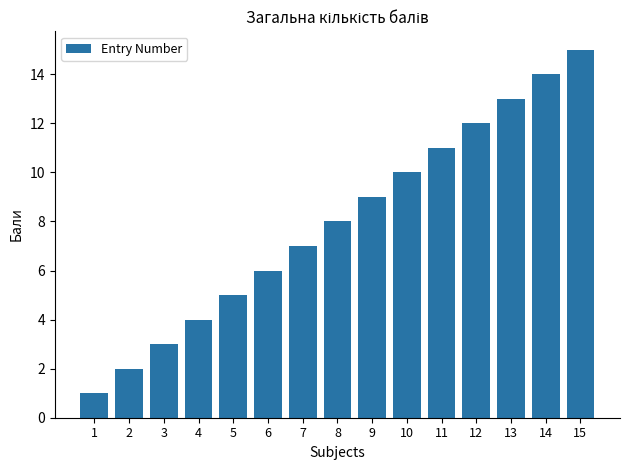

Which category has the lowest value across all series?

1